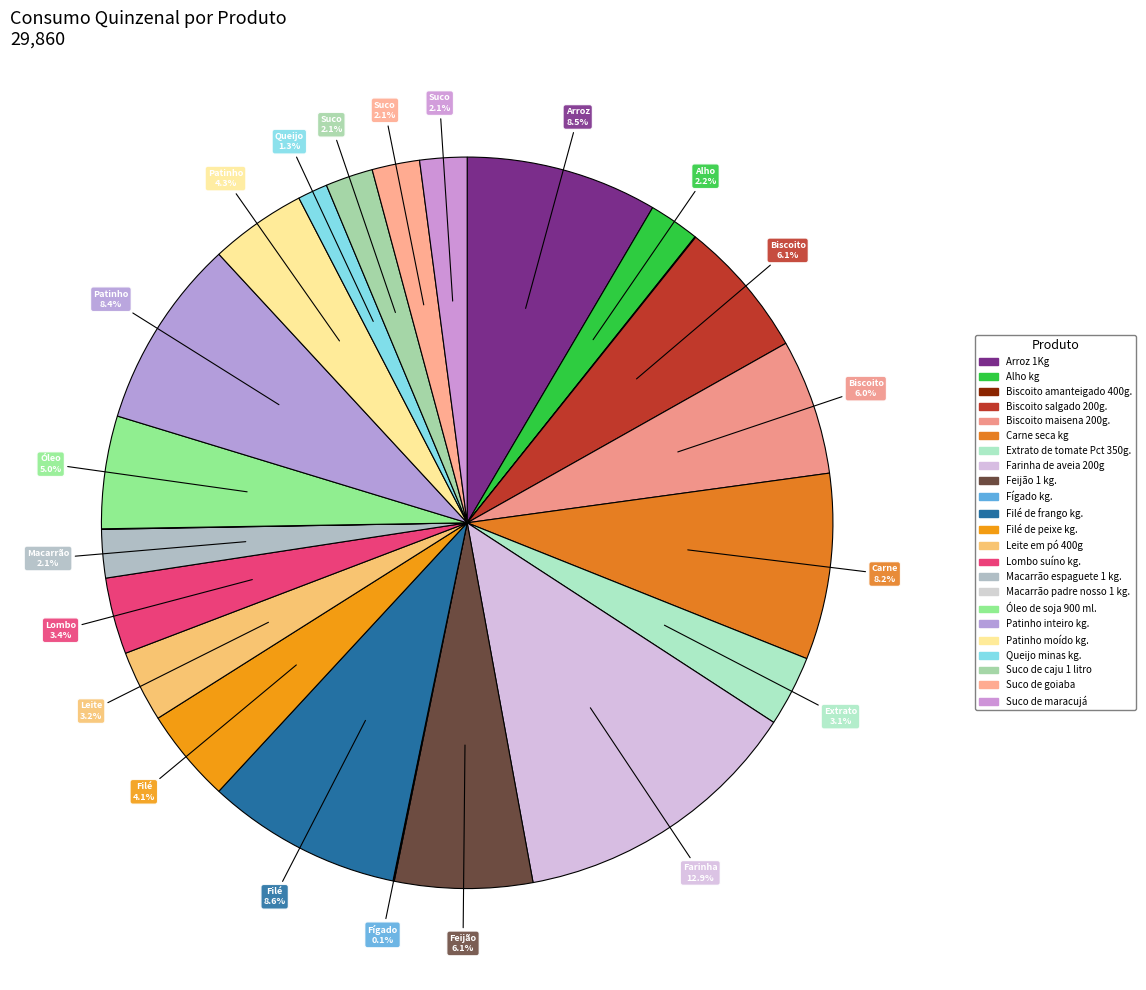

What is the ratio of the value at Leite em pó 400g to the value at Suco de maracujá?

1.5